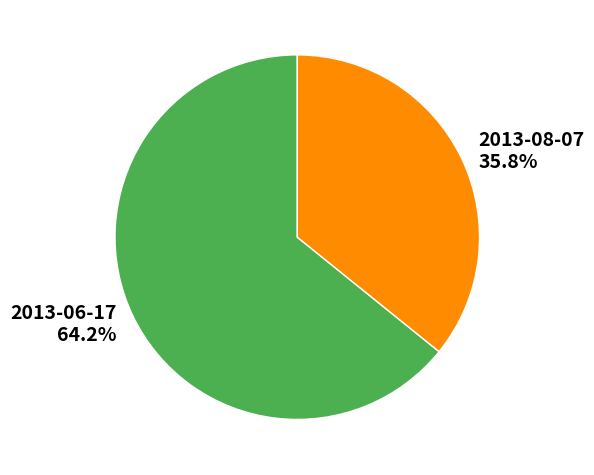

True or false: 2013-06-17 accounts for 70% of the total.

False